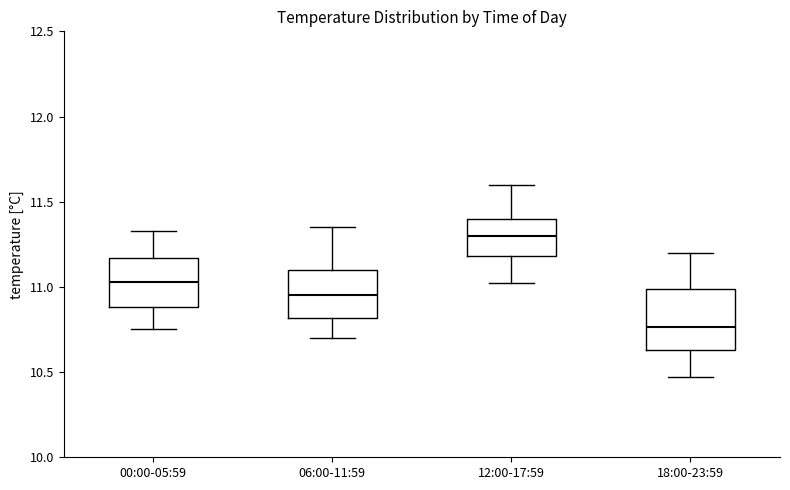

Reading left to right, read every box against the y-axis: the position of its median line, the range the box covers, and the ends of its whiskers. The values are not printed on the chart, so give them approximately, as read against the axis.

00:00-05:59: median 11.05, box 10.90 to 11.15, whiskers 10.75 to 11.35
06:00-11:59: median 10.95, box 10.80 to 11.10, whiskers 10.70 to 11.35
12:00-17:59: median 11.30, box 11.20 to 11.40, whiskers 11.00 to 11.60
18:00-23:59: median 10.75, box 10.65 to 11.00, whiskers 10.45 to 11.20